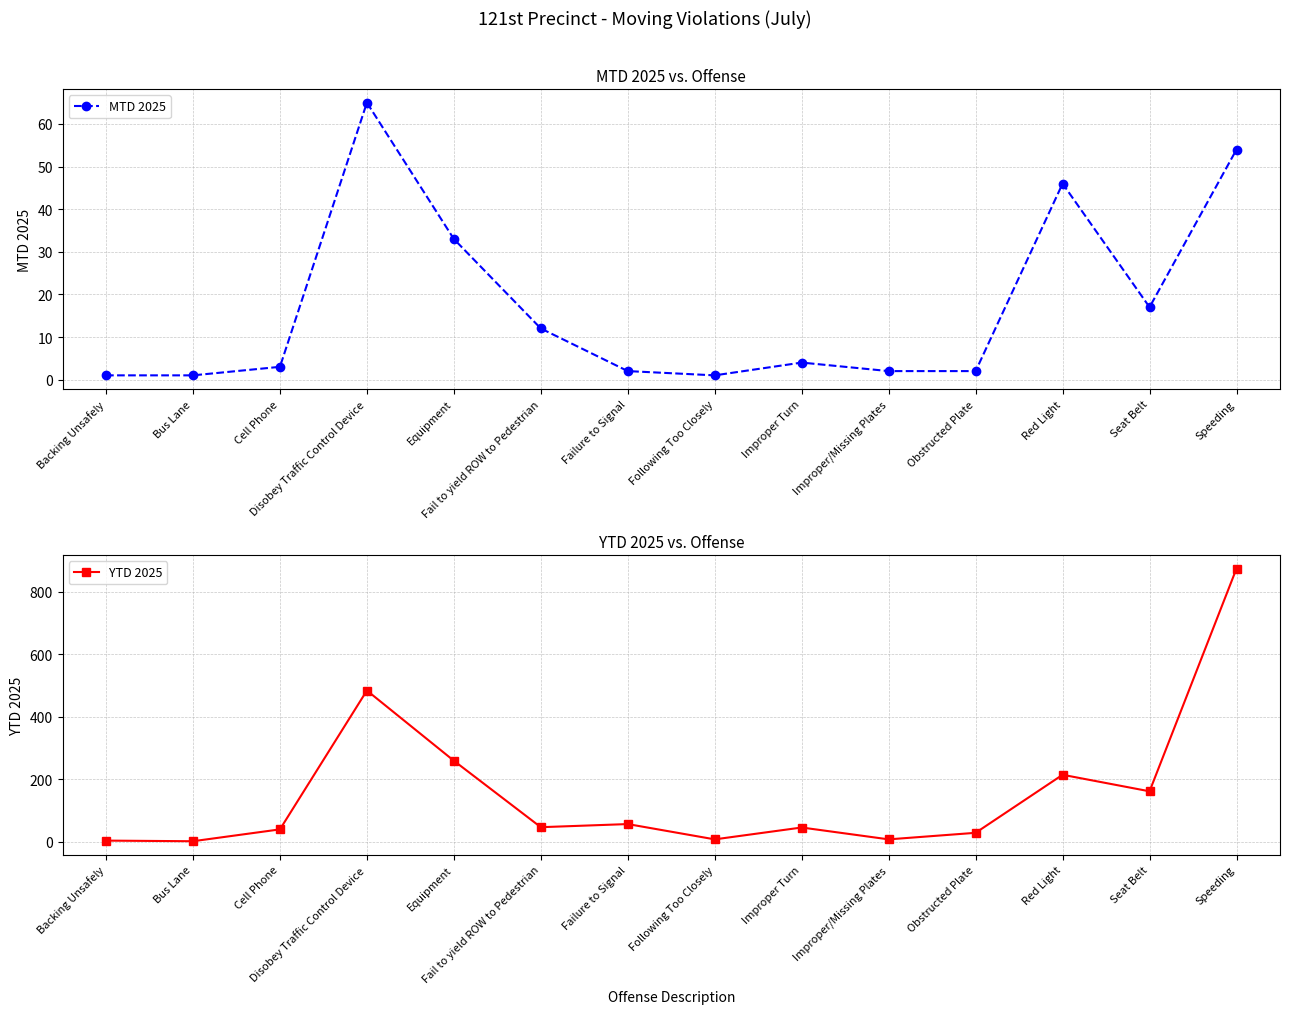

The YTD 2025 series shows 58 at Seat Belt. True or false?

False